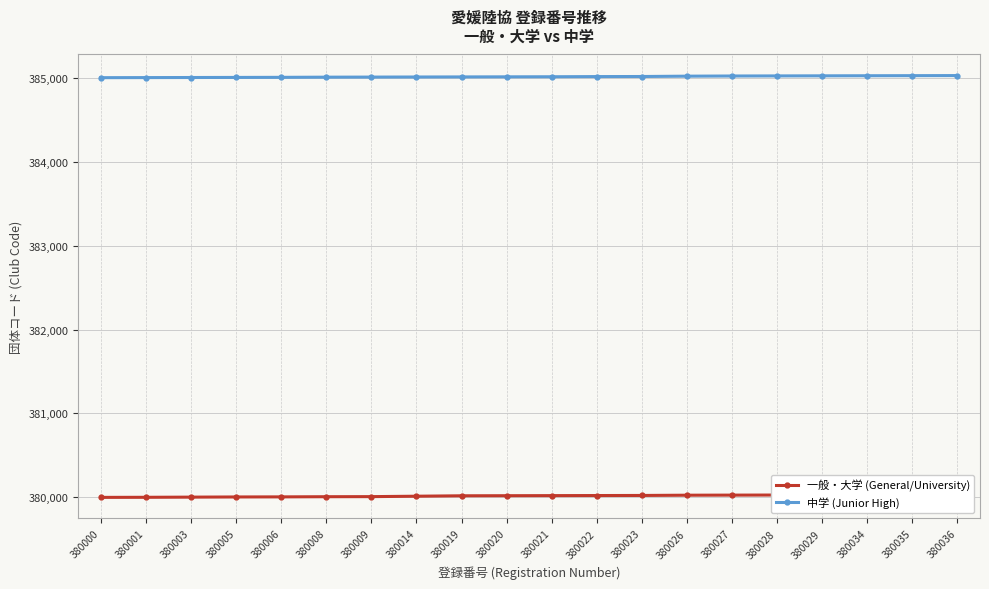

The value of 中学 (Junior High) at 380014 is 385008. True or false?

True